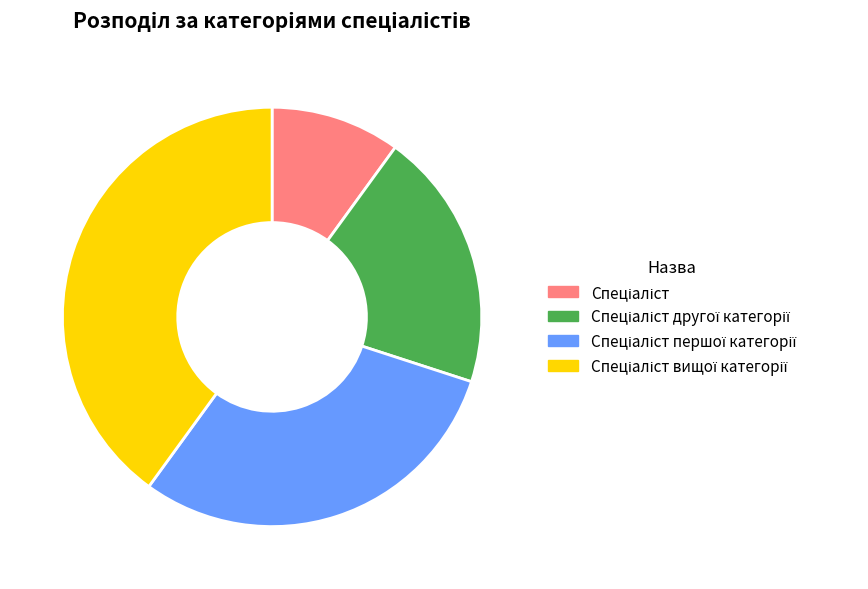

Does any single category account for the majority?

No